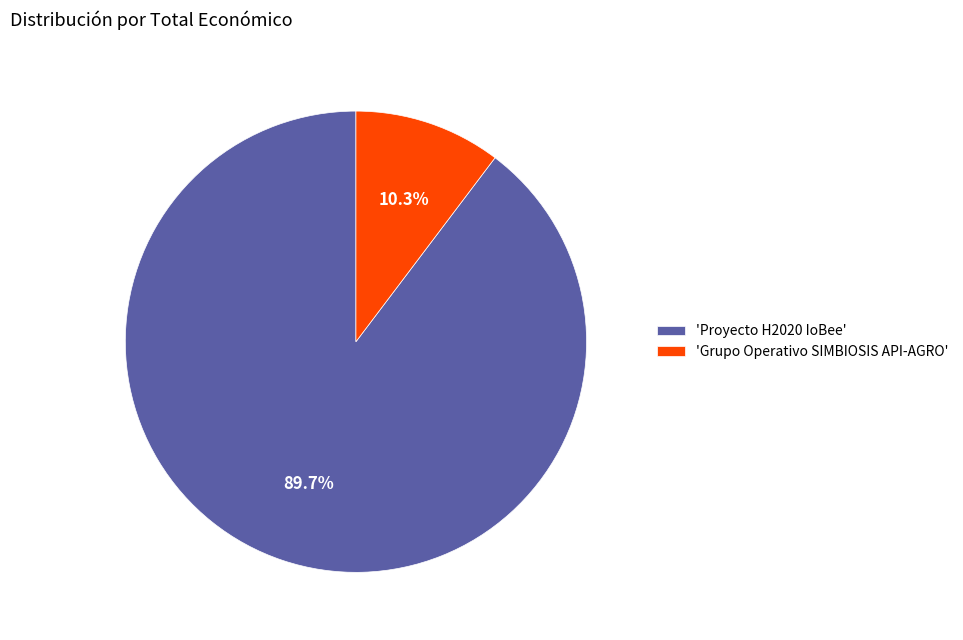

What portion of the pie excludes 'Grupo Operativo SIMBIOSIS API-AGRO'?

89.7%